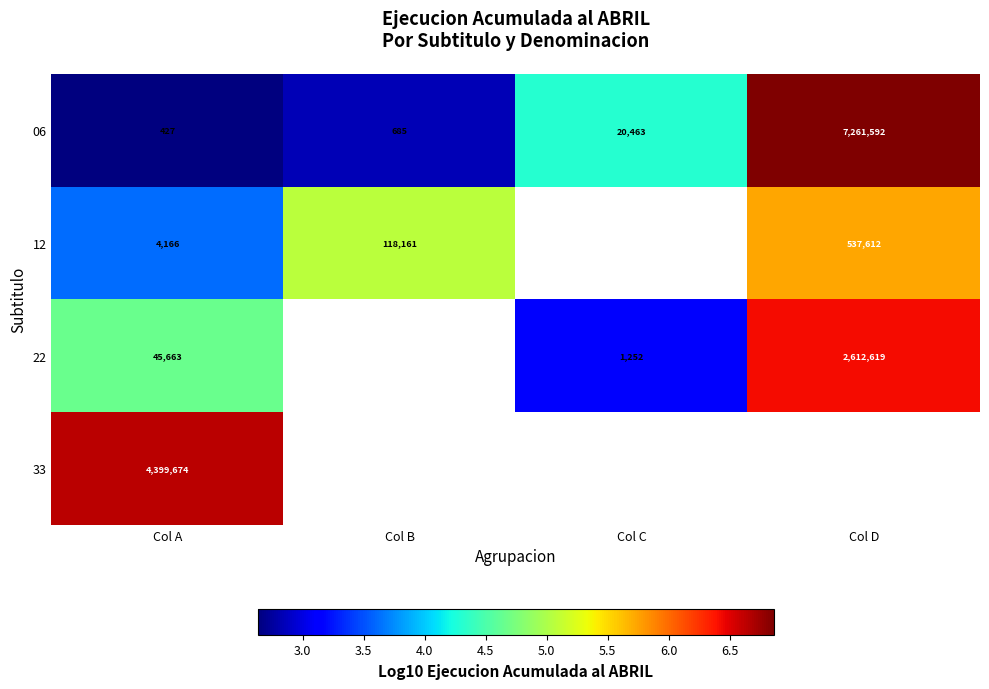

At which label does 06 reach its minimum?

Col A